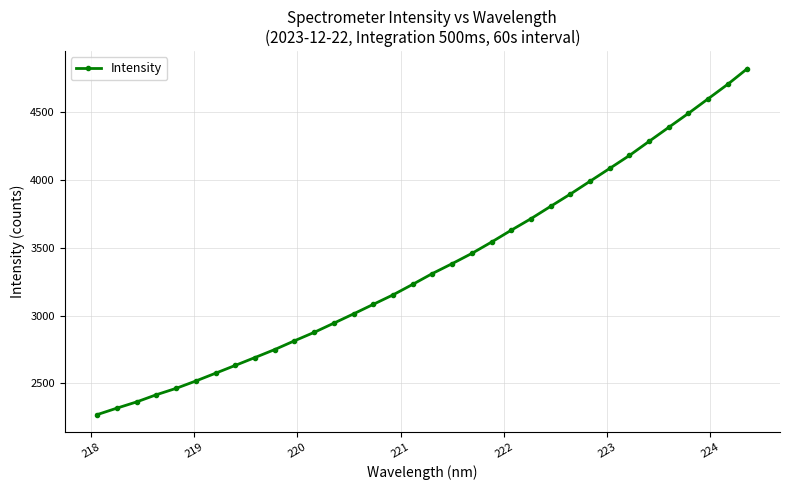

What is the difference between the second highest and second lowest values?

2392.9